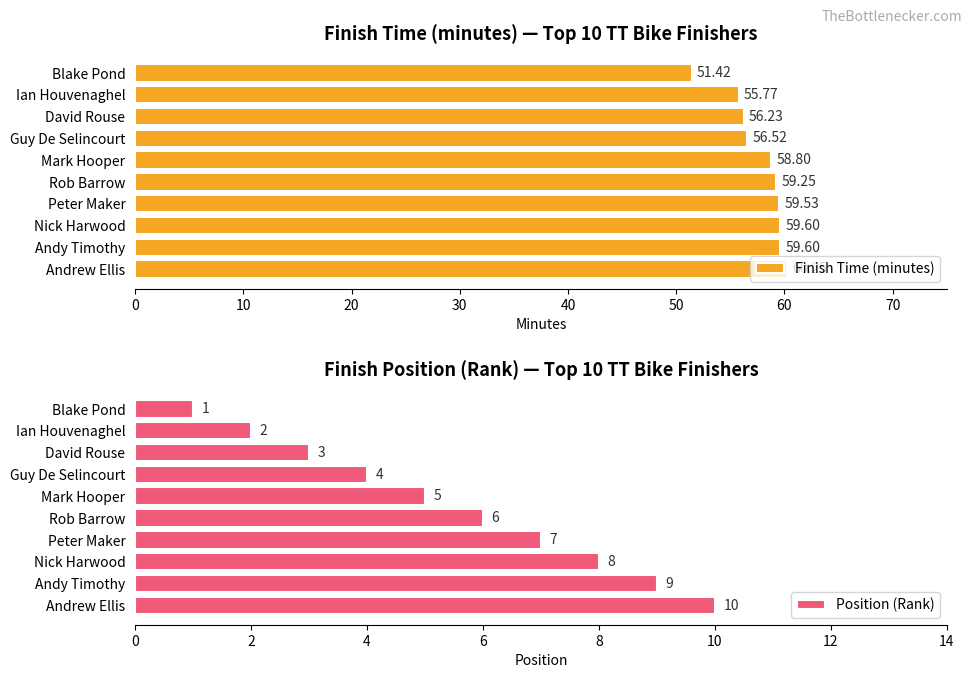

What is the sum of all Position (Rank) values?

55